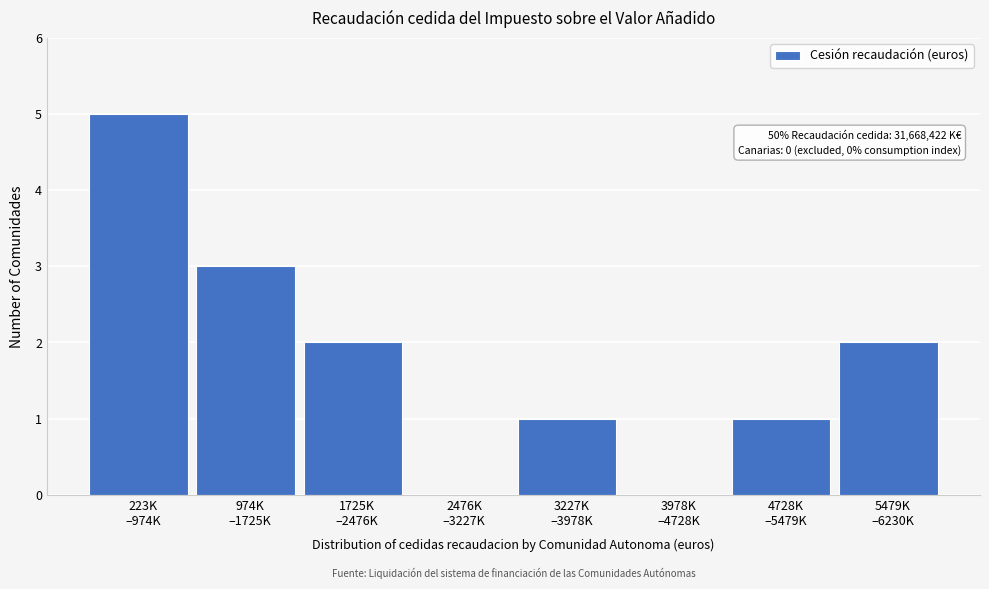

What is the maximum value shown in the chart?

5